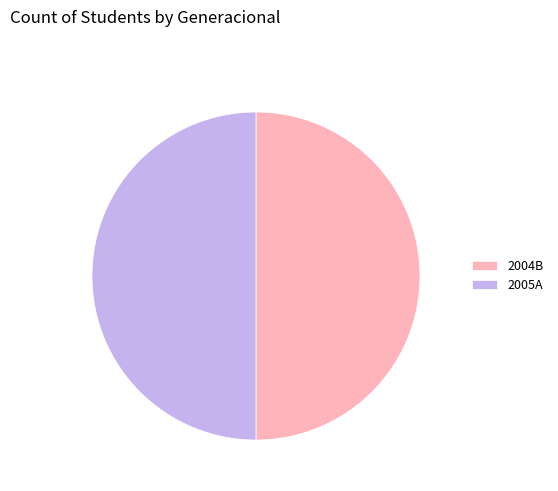

What is the ratio of the value at 2005A to the value at 2004B?

1.0